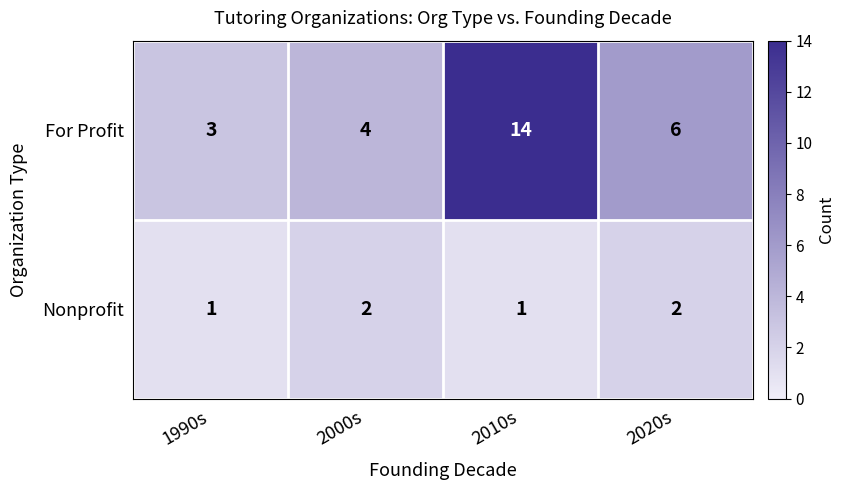

How many data points in Nonprofit are less than 2?

2